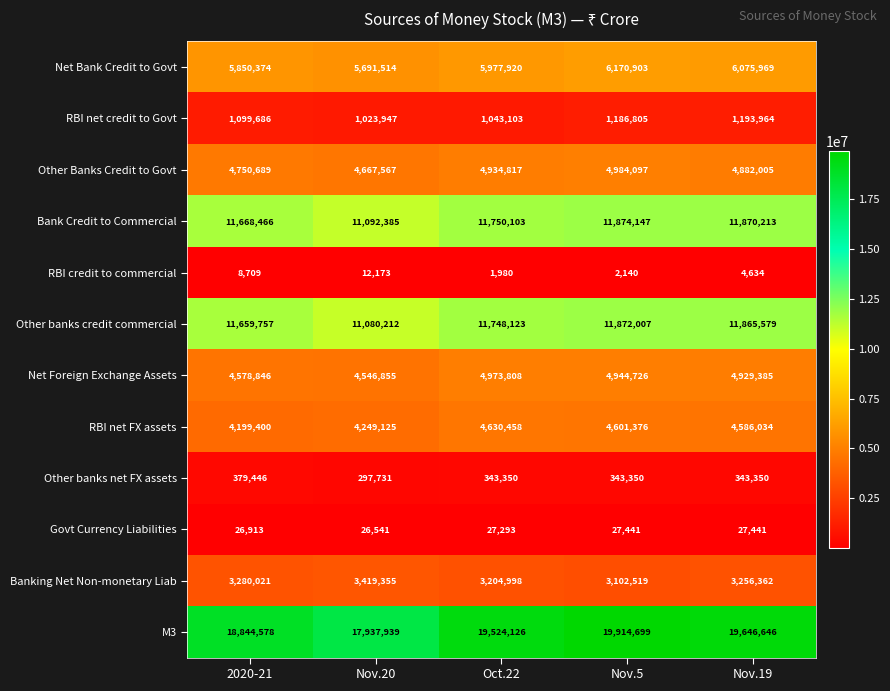

Rank the series by their maximum value, from highest to lowest.

M3, Bank Credit to Commercial, Other banks credit commercial, Net Bank Credit to Govt, Other Banks Credit to Govt, Net Foreign Exchange Assets, RBI net FX assets, Banking Net Non-monetary Liab, RBI net credit to Govt, Other banks net FX assets, Govt Currency Liabilities, RBI credit to commercial